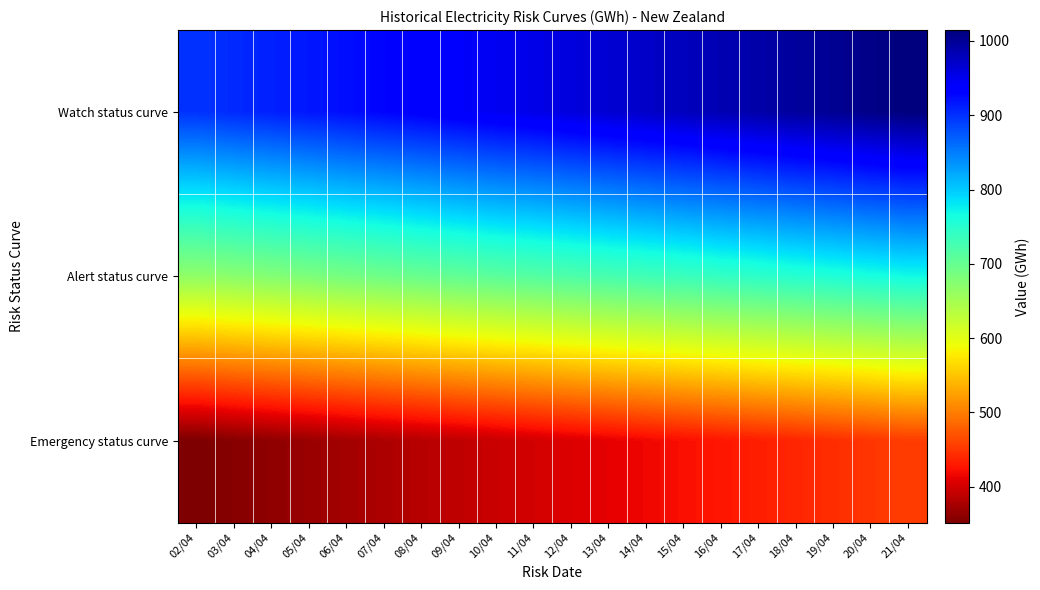

What is the total value across all series at 08/04?

2017.4